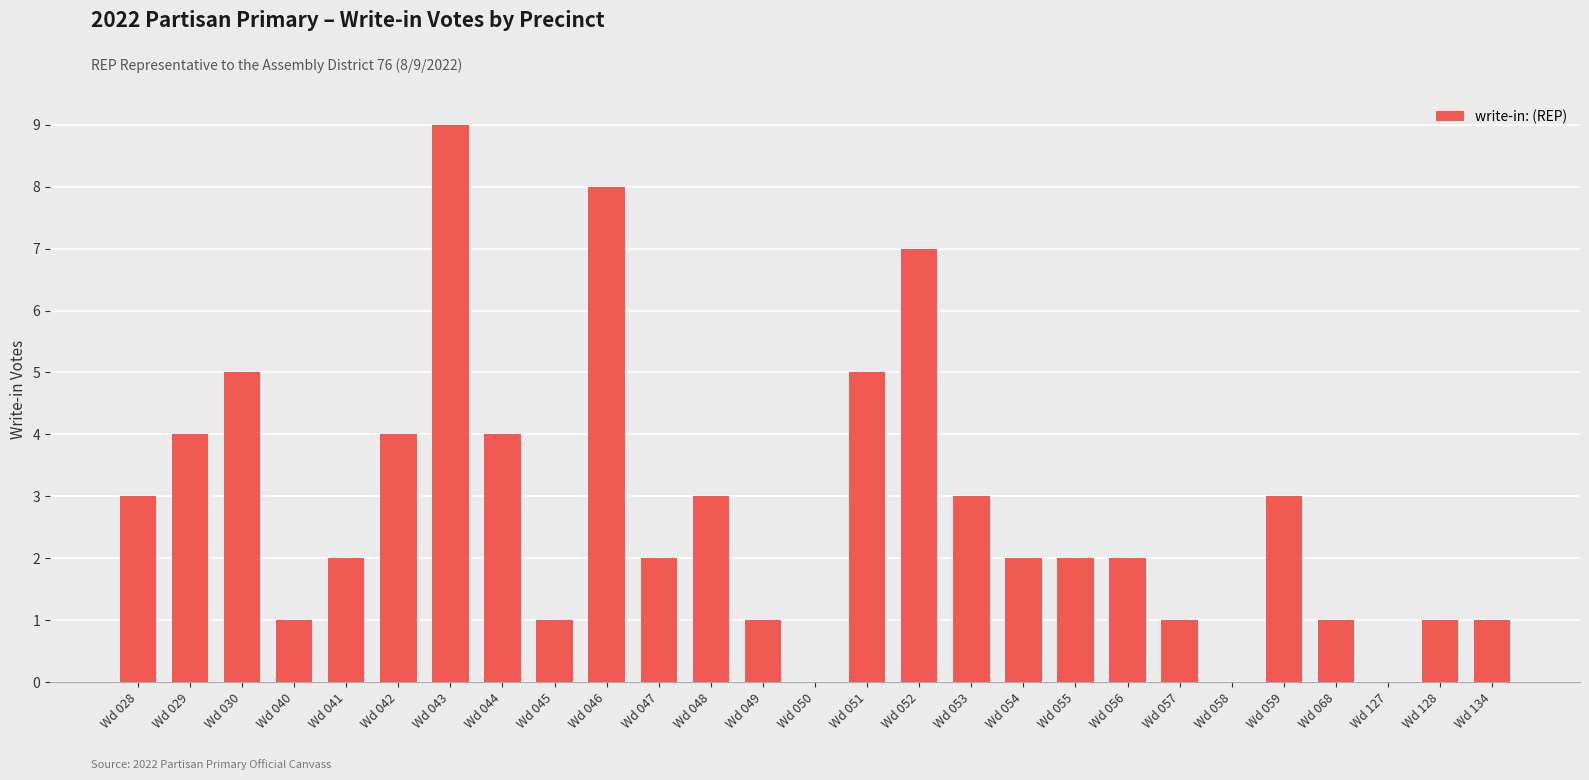

The chart shows a value of 1 at Wd 056. True or false?

False